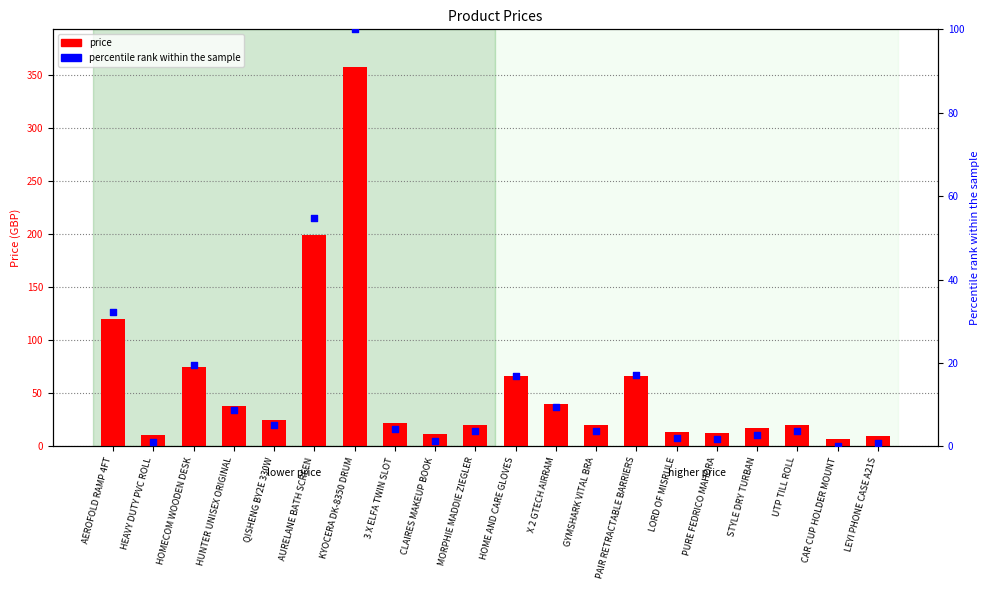

Which series contains the highest Y value?

price